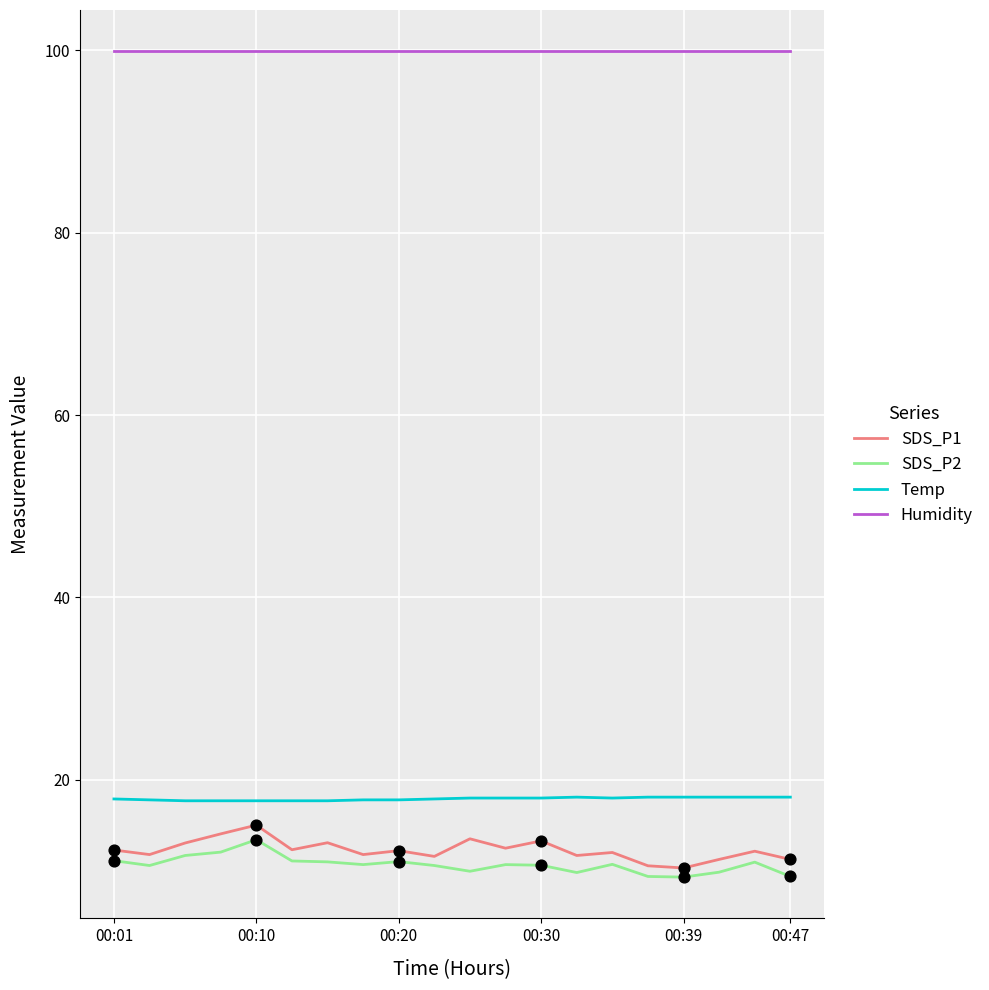

At how many categories does at least one series exceed 99?

20